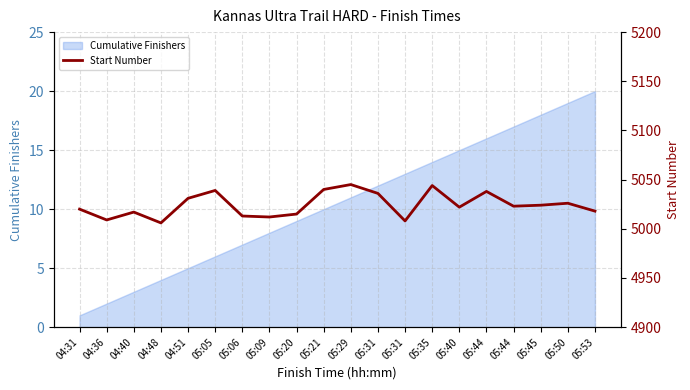

List the labels in order of value, largest first.

05:29, 05:35, 05:21, 05:05, 05:44, 05:31, 04:51, 05:50, 05:45, 05:44, 05:40, 04:31, 05:53, 04:40, 05:20, 05:06, 05:09, 04:36, 05:31, 04:48